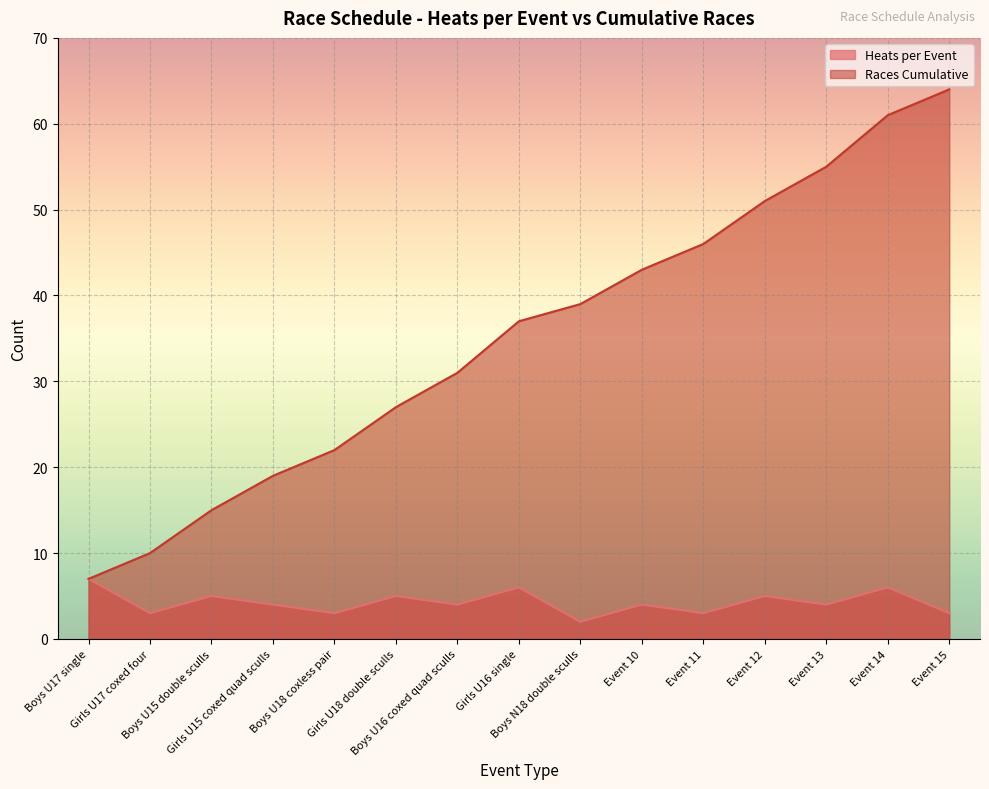

Where does the Races Cumulative series first go above 37?

Boys N18 double sculls